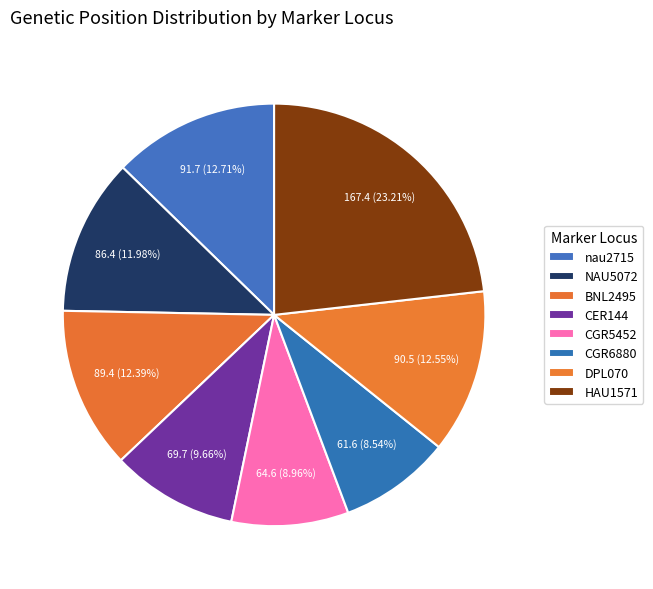

How many segments does this pie chart have?

8